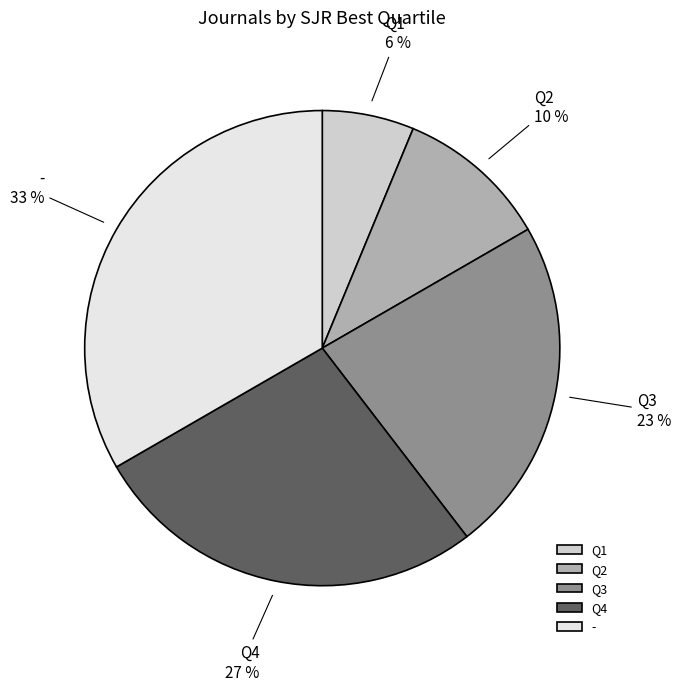

Count the number of slices in the pie.

5